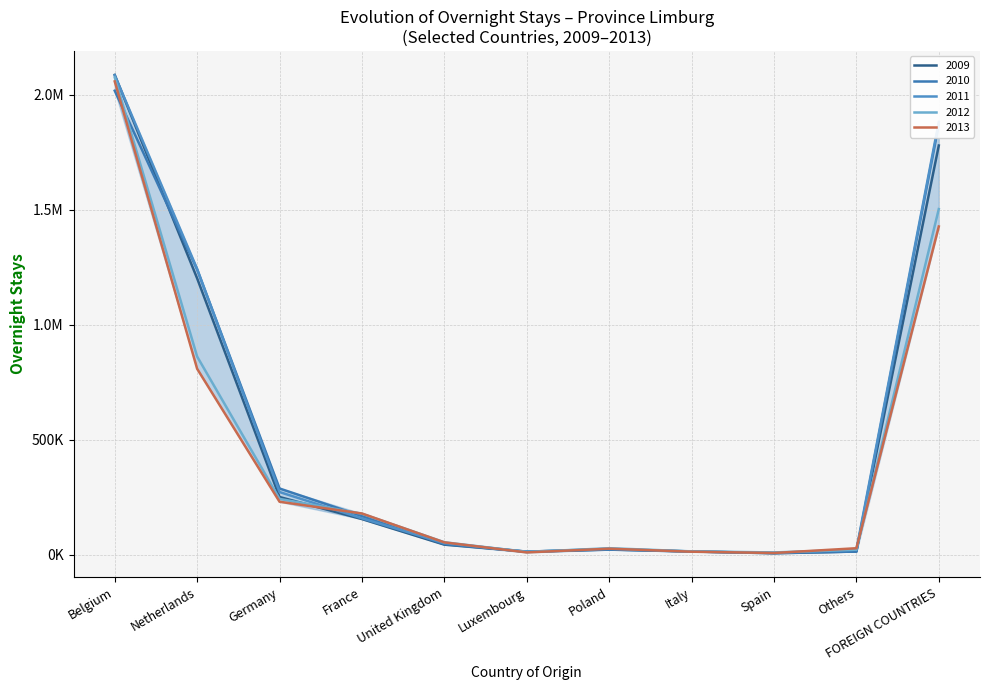

The 2009 series shows 6582 at Spain. True or false?

True